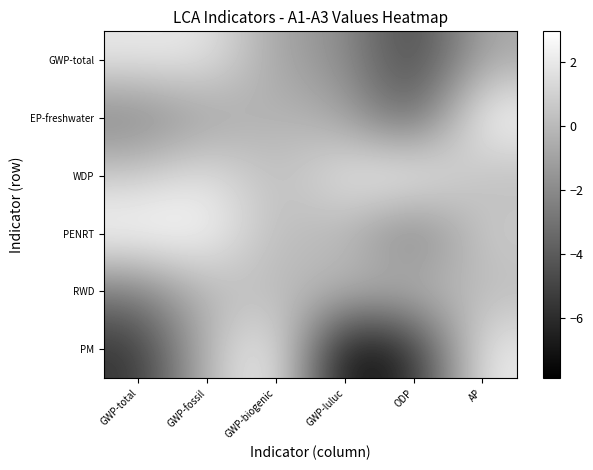

Reading right to left, what are all the values shown in this chart?

GWP-total: AP=-0.7	ODP=-5.2	GWP-luluc=-1.7	GWP-biogenic=-0.9	GWP-fossil=2.0	GWP-total=2.0
EP-freshwater: AP=3.0	ODP=-4.1	GWP-luluc=-0.7	GWP-biogenic=-0.1	GWP-fossil=-1.2	GWP-total=-2.5
WDP: AP=0.0	ODP=3.0	GWP-luluc=1.9	GWP-biogenic=0.0	GWP-fossil=1.9	GWP-total=0.8
PENRT: AP=0.9	ODP=-3.1	GWP-luluc=0.0	GWP-biogenic=0.0	GWP-fossil=2.8	GWP-total=3.0
RWD: AP=0.0	ODP=0.0	GWP-luluc=0.0	GWP-biogenic=0.0	GWP-fossil=0.0	GWP-total=-2.6
PM: AP=2.2	ODP=-6.1	GWP-luluc=-7.9	GWP-biogenic=2.9	GWP-fossil=0.1	GWP-total=-5.8